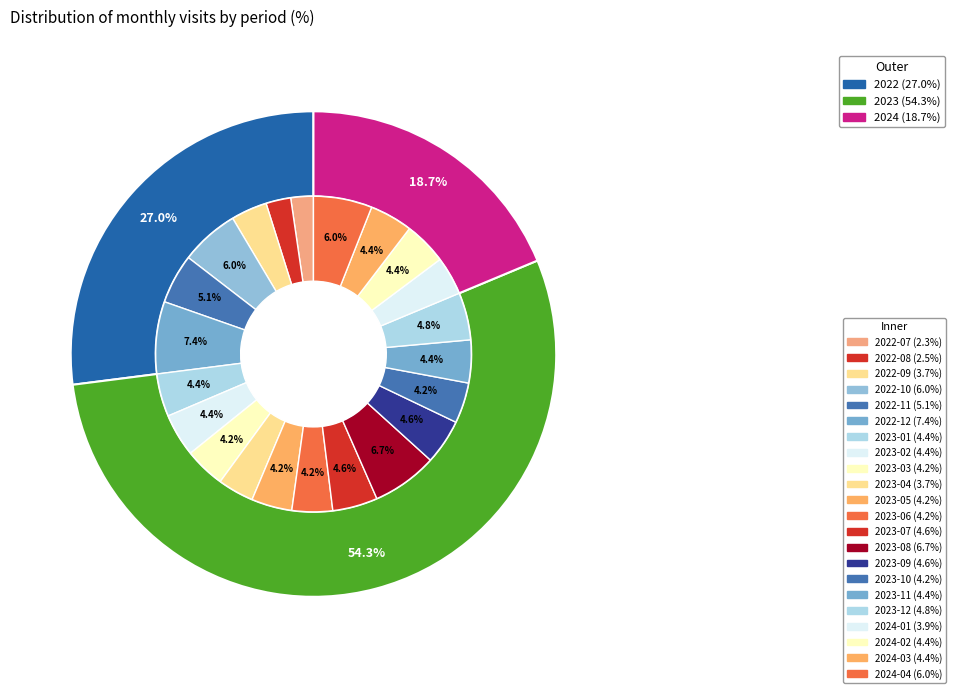

True or false: 2022-12 accounts for 1% of the total.

False